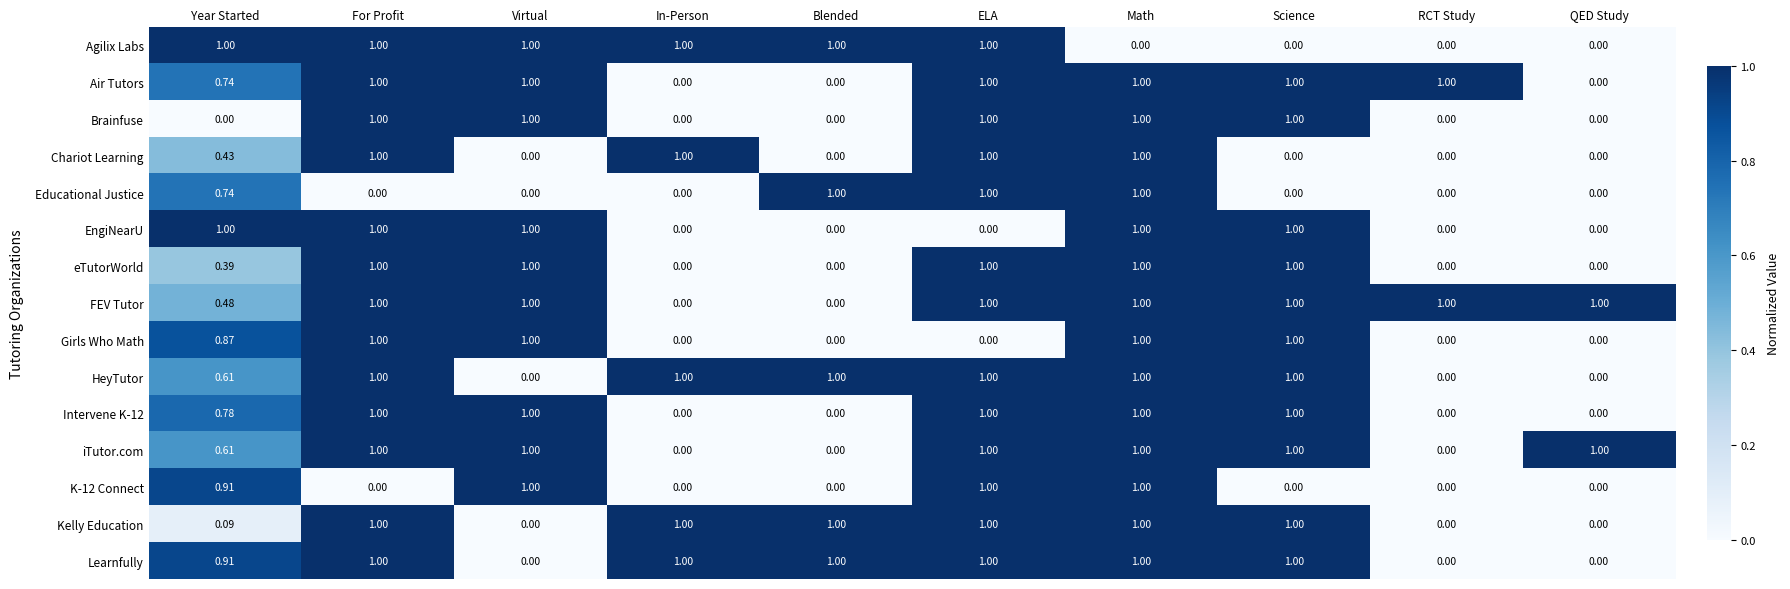

At which category is the sum across all series the highest?

Math